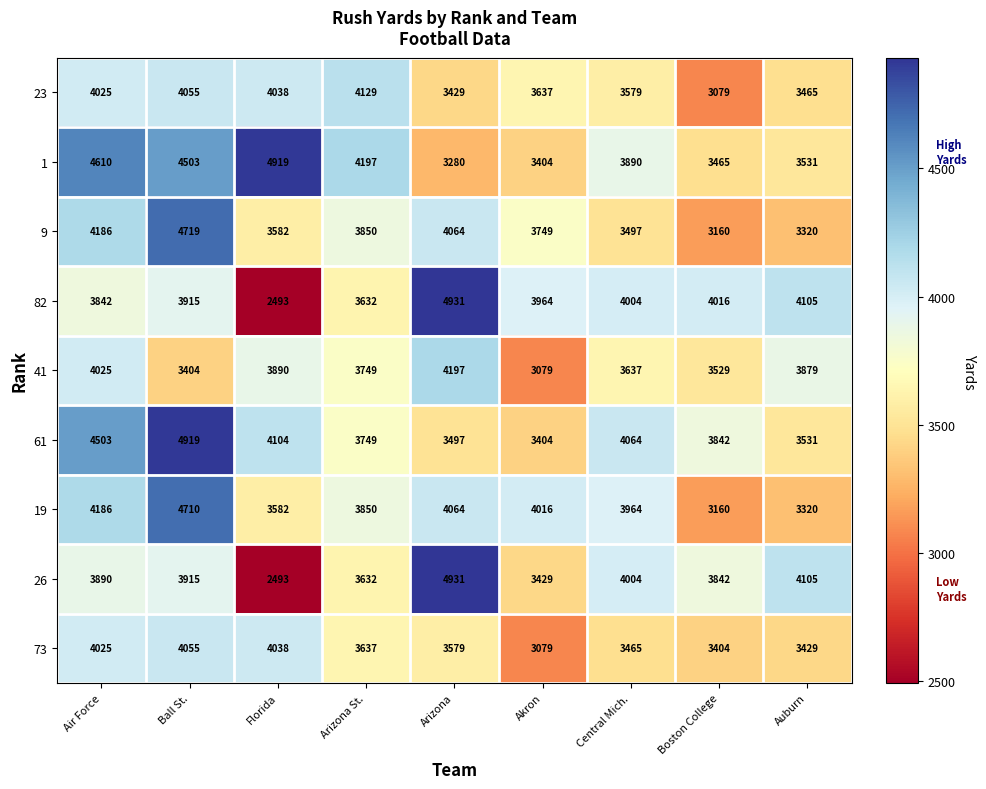

What is the difference between the maximum and second lowest values in the 61 series?

1422